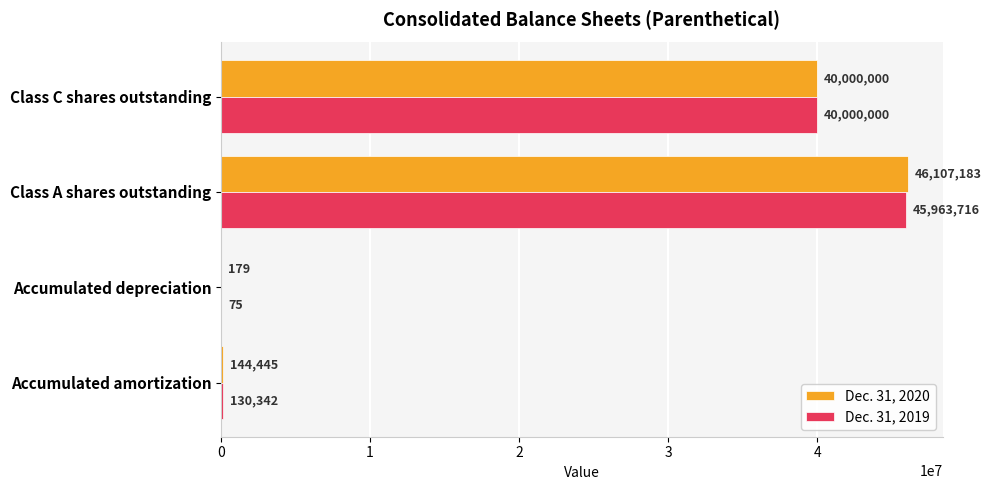

What is the sum of all Dec. 31, 2019 values?

86094133